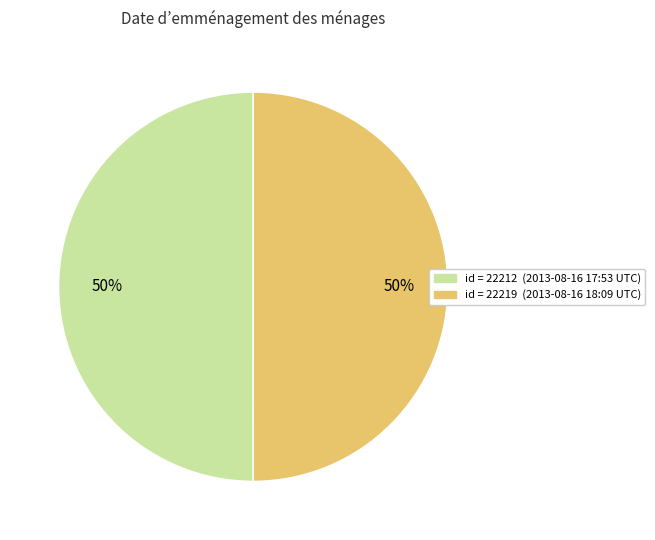

To the nearest percent, what is the average slice percentage?

50%